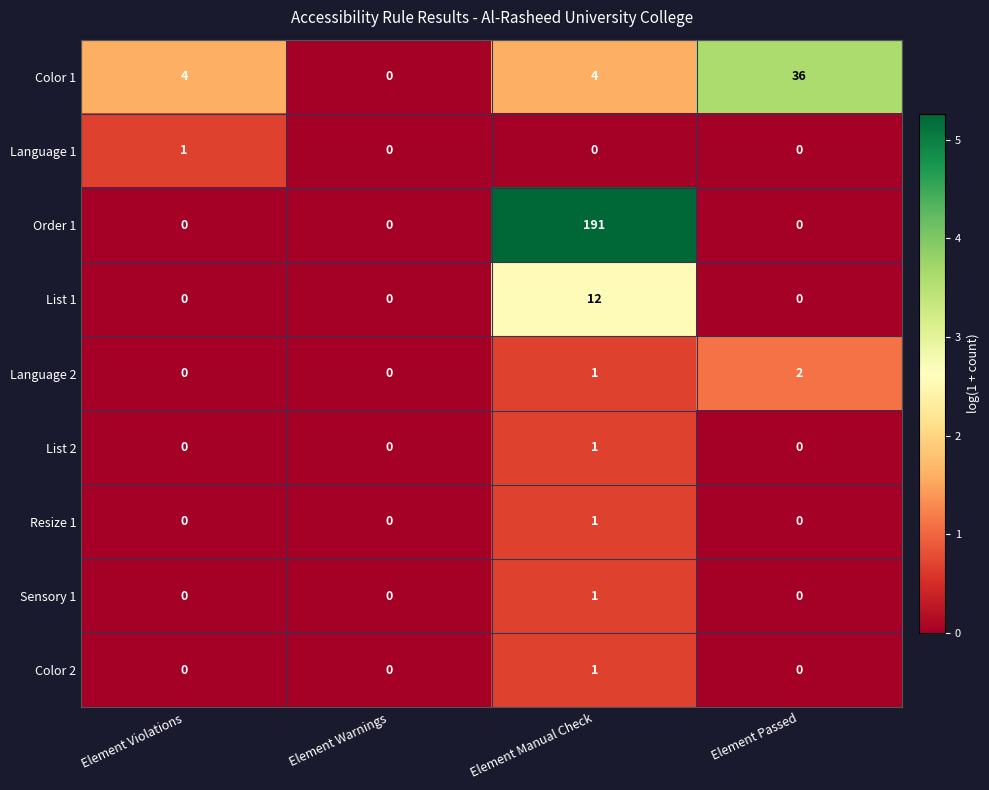

True or false: Color 2 has a value of -1 at Element Violations.

False